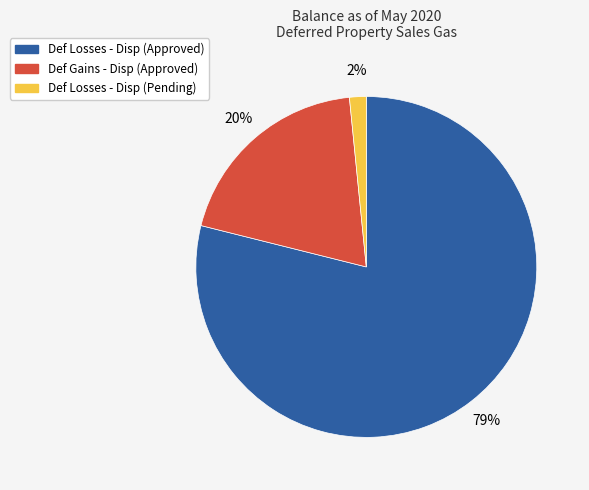

What is the smallest slice in the pie chart?

Def Losses - Disp (Pending)